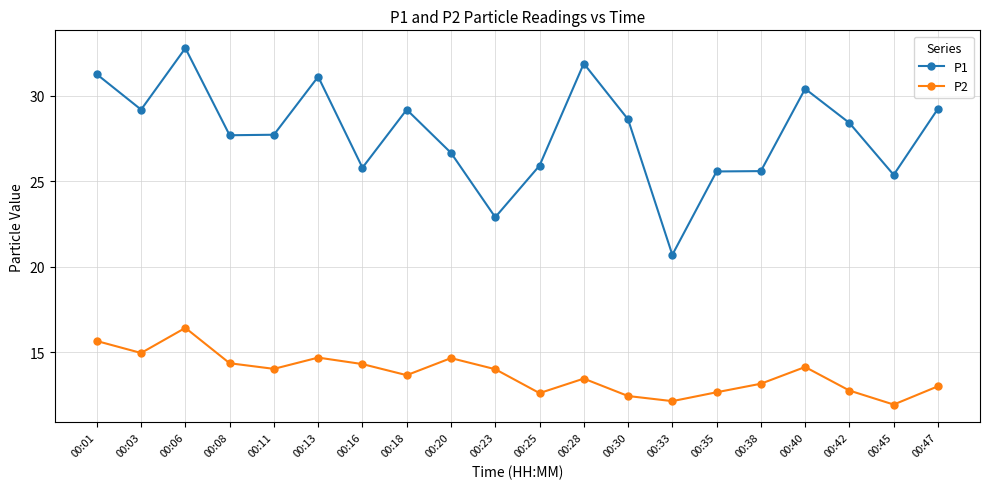

How many values in the P1 series exceed 28?

10